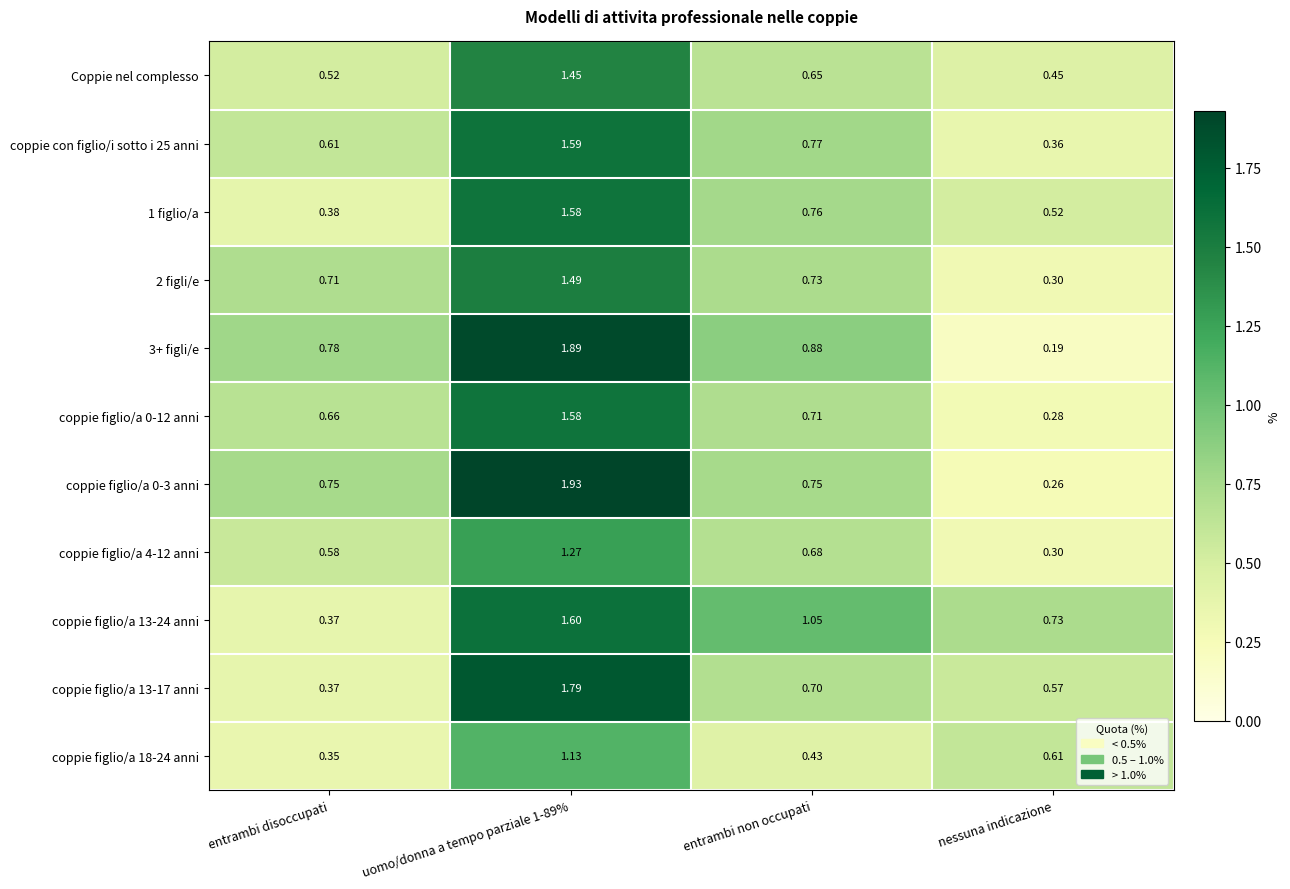

Is the value of coppie figlio/a 0-12 anni at uomo/donna a tempo parziale 1-89% greater than the value of coppie figlio/a 13-17 anni at uomo/donna a tempo parziale 1-89%?

No